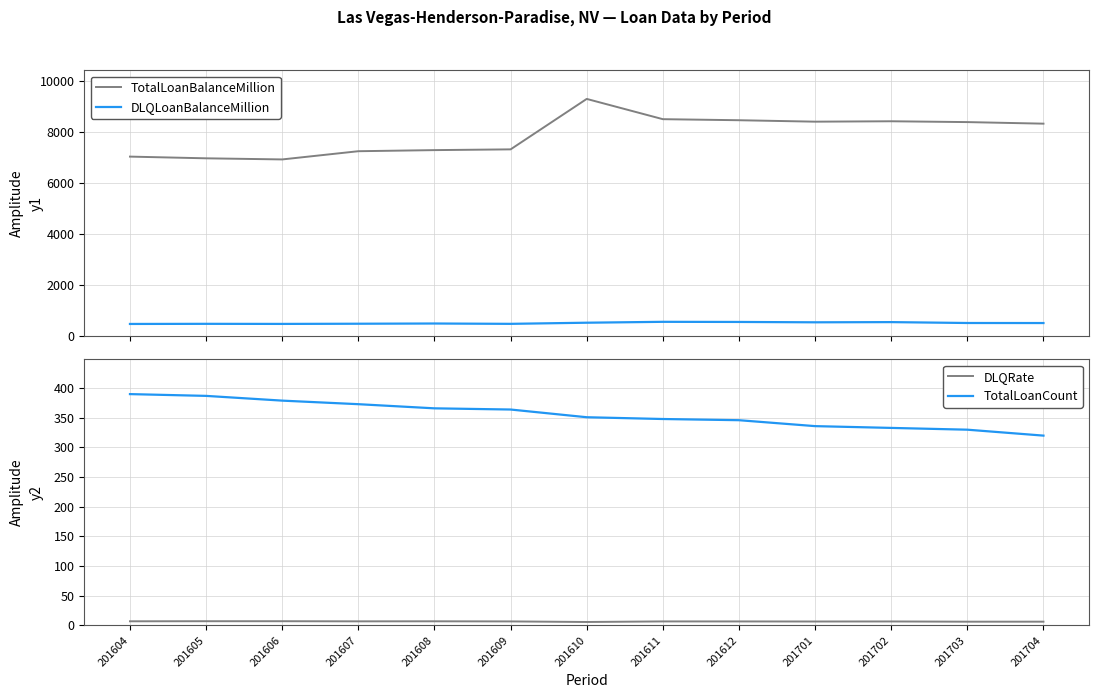

What is the sum of all DLQRate values?

86.5